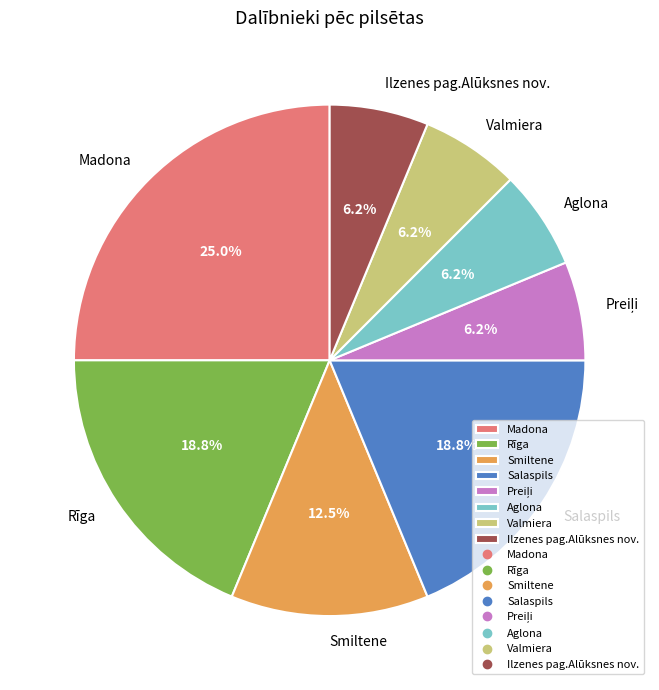

Is there a majority slice in this chart?

No